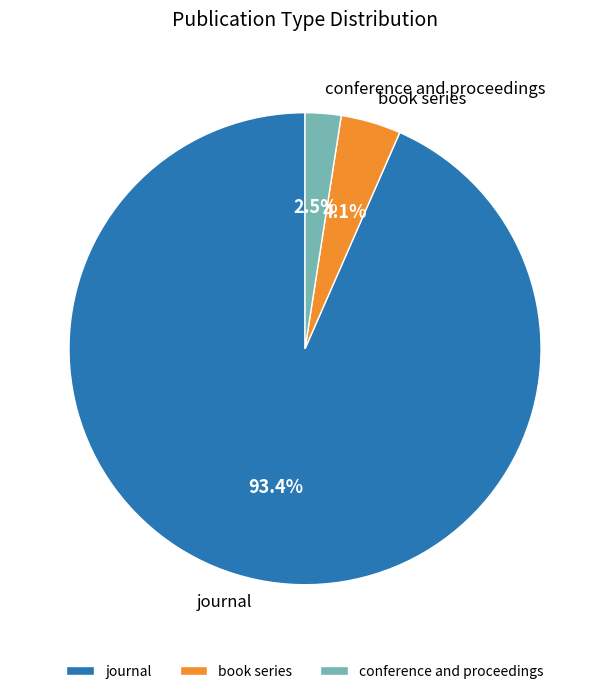

Approximately how many times larger is the value at conference and proceedings compared to book series?

0.6